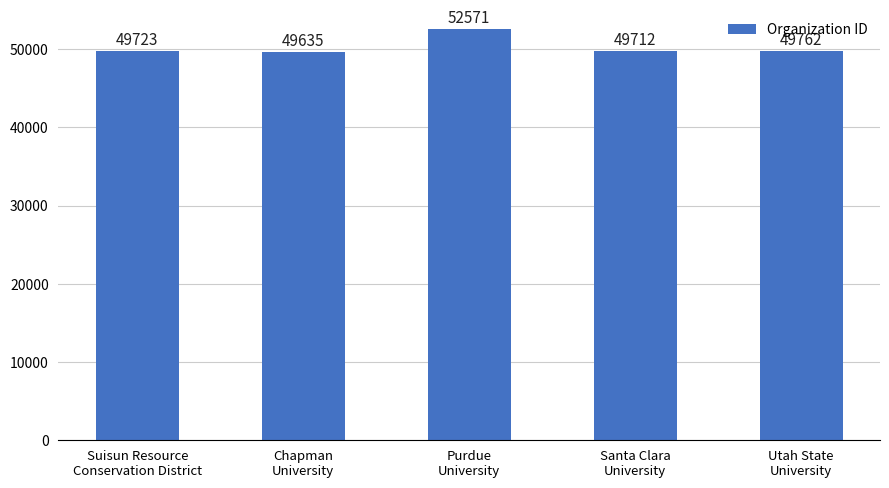

True or false: the data shows 49712 at Santa Clara
University.

True